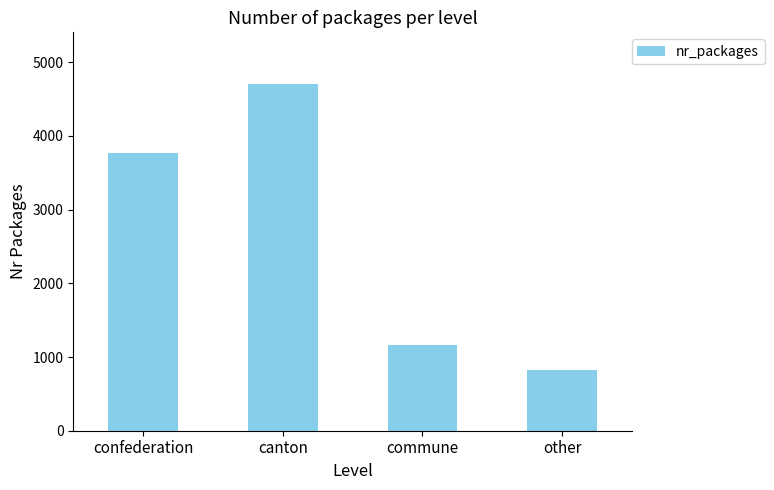

Rank the categories by value from highest to lowest.

canton, confederation, commune, other